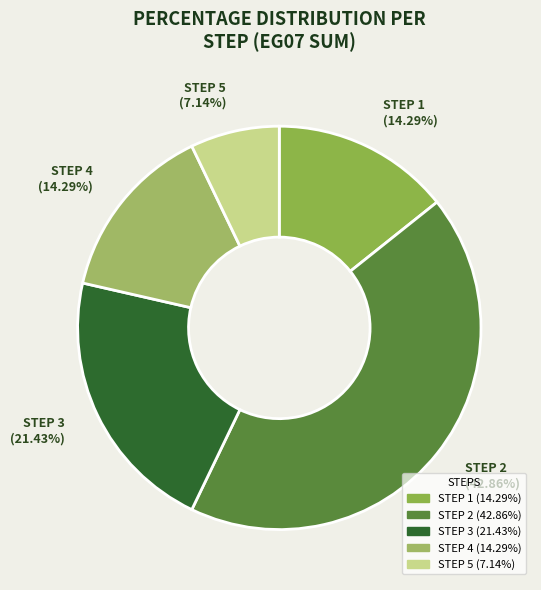

Count the number of slices in the pie.

5